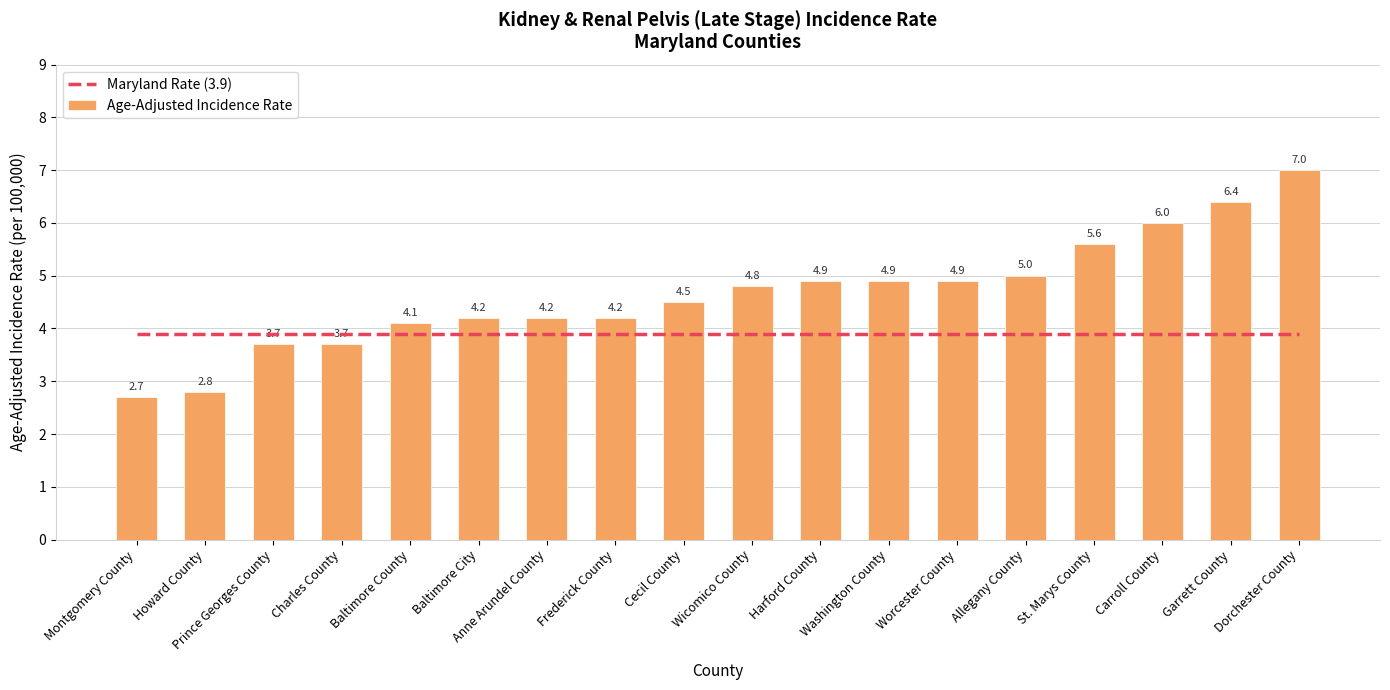

What position from the right is St. Marys County?

4